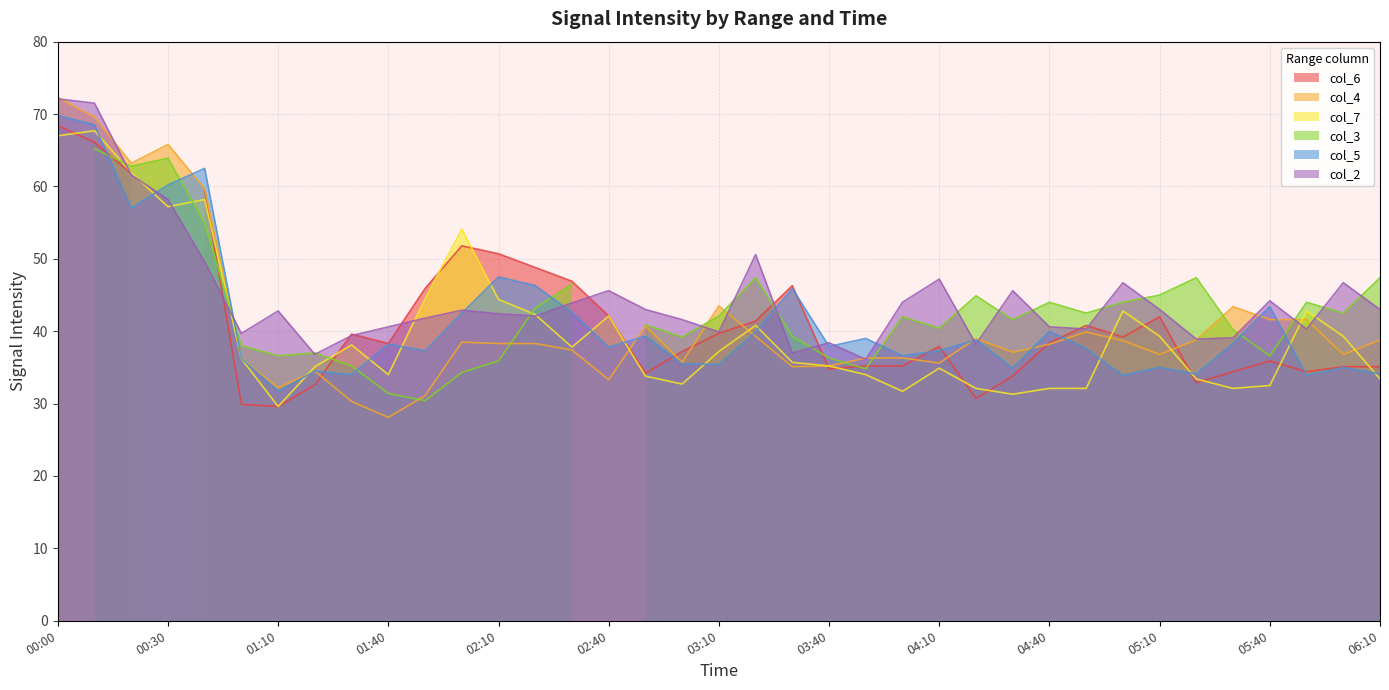

What is the label of the 24th point from the left?

04:00